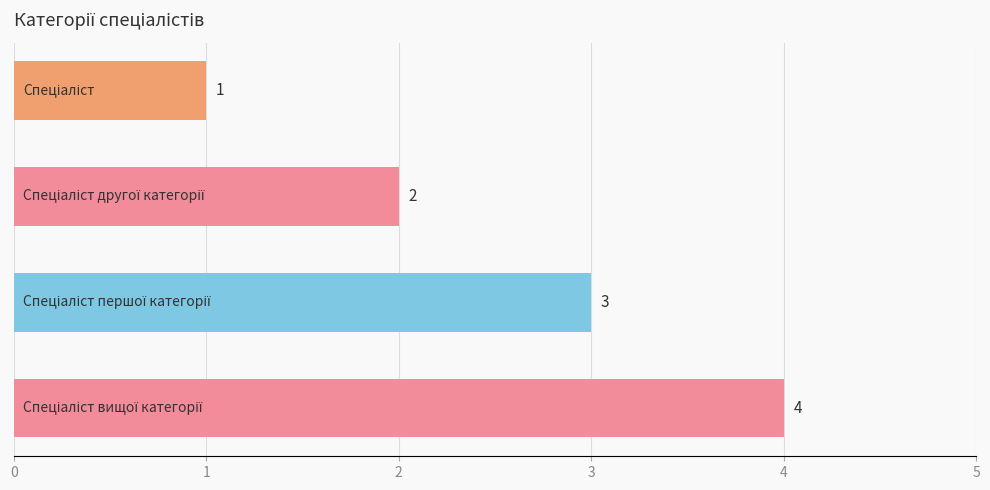

What is the value of the 4th bar from the top?

4